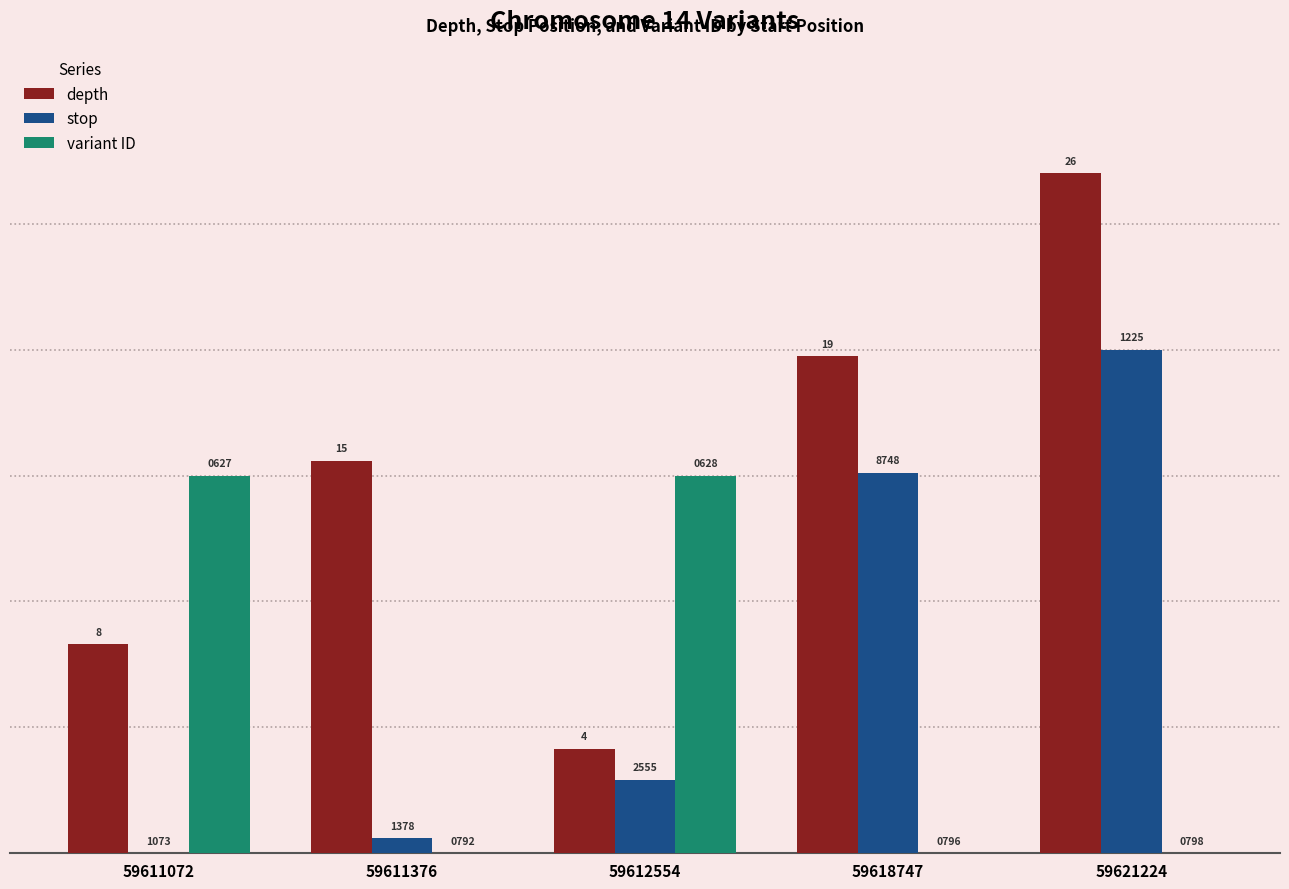

How many groups of bars are there?

5